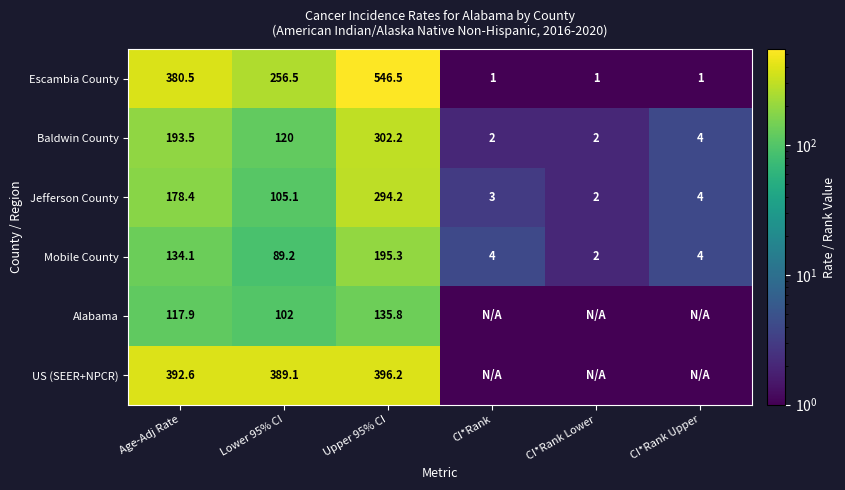

At which label does Baldwin County first exceed 120?

Age-Adj Rate